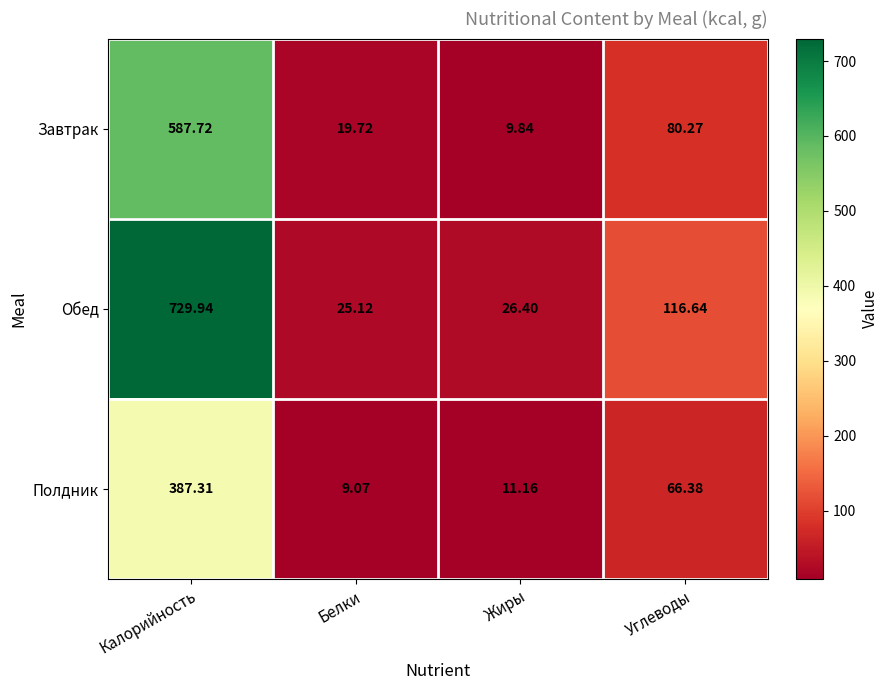

What is the total value across all series at Жиры?

47.4